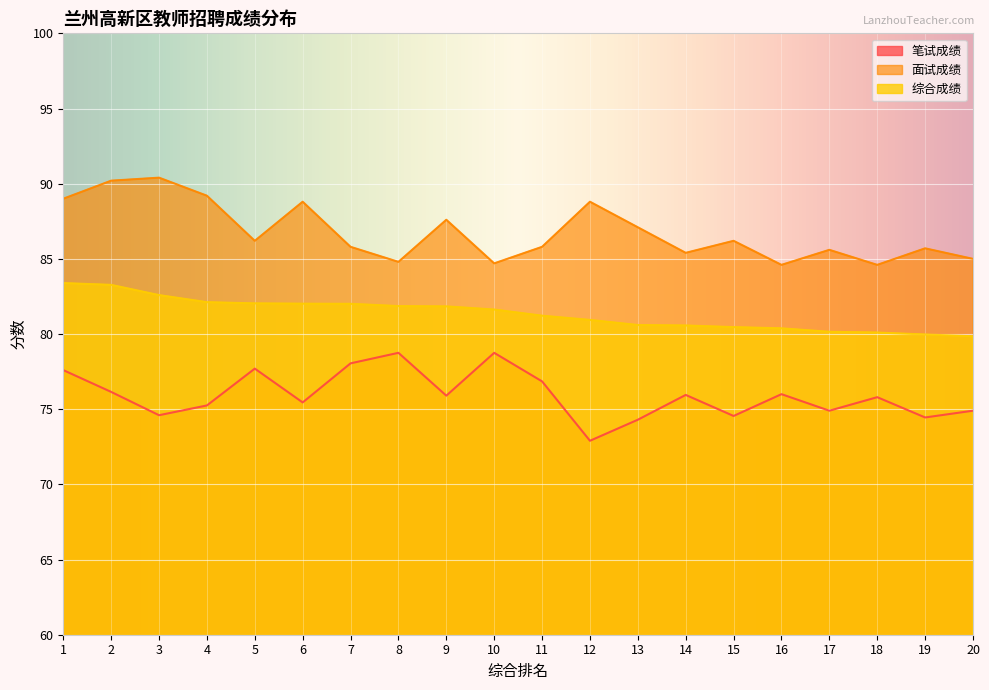

Which has a higher value, 8 or 6?

8